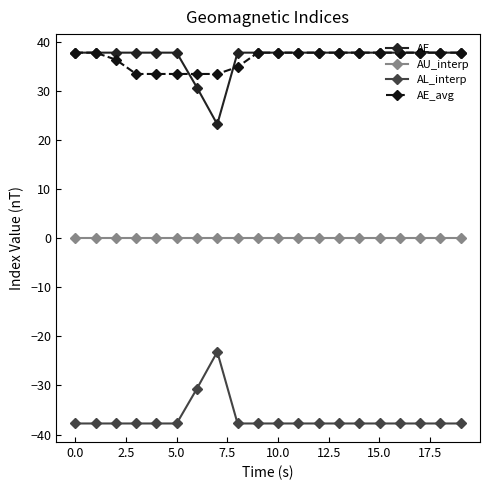

True or false: AL_interp and AE_avg intersect in this chart.

False